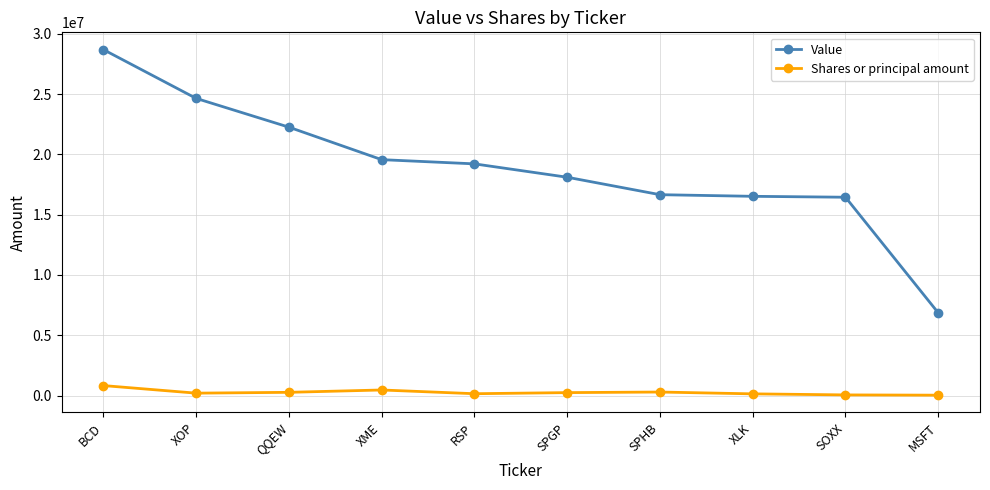

Is it true that Value equals 28685000 at BCD?

True